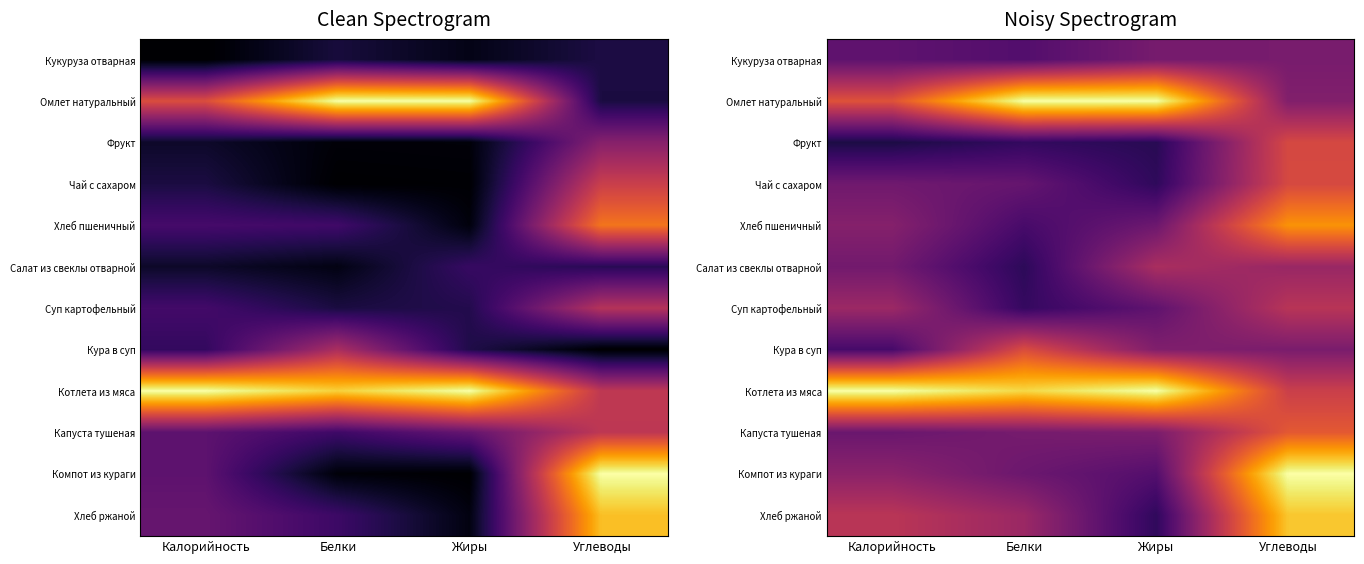

What is the minimum value shown in the chart?

0.1